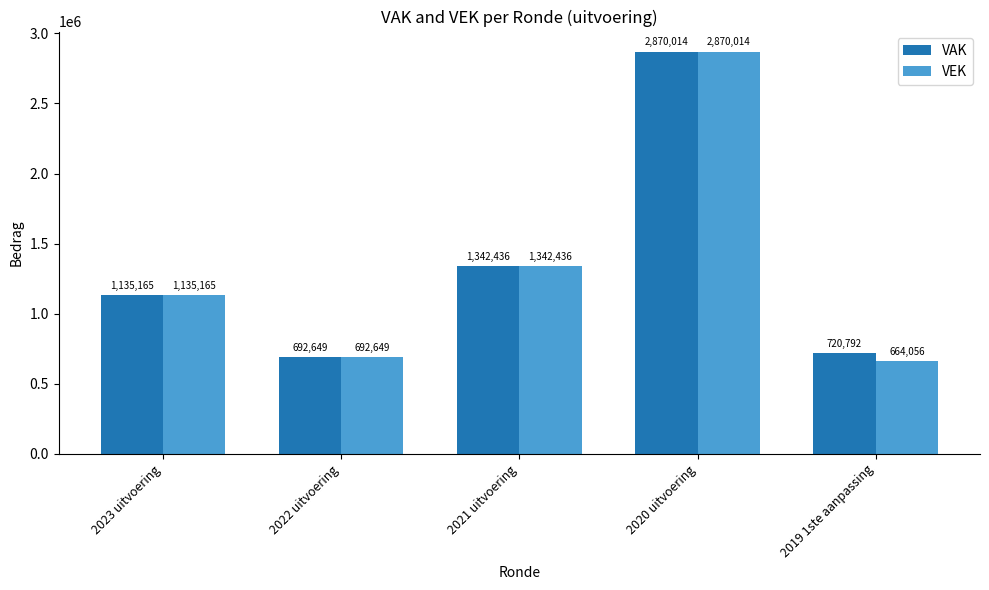

True or false: VEK has a value of 1342436 at 2021 uitvoering.

True